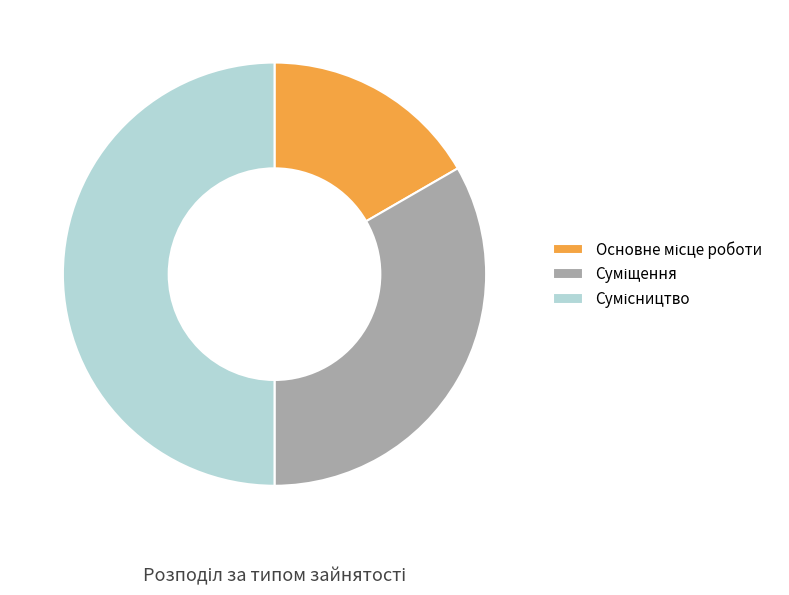

Count the number of slices in the pie.

3